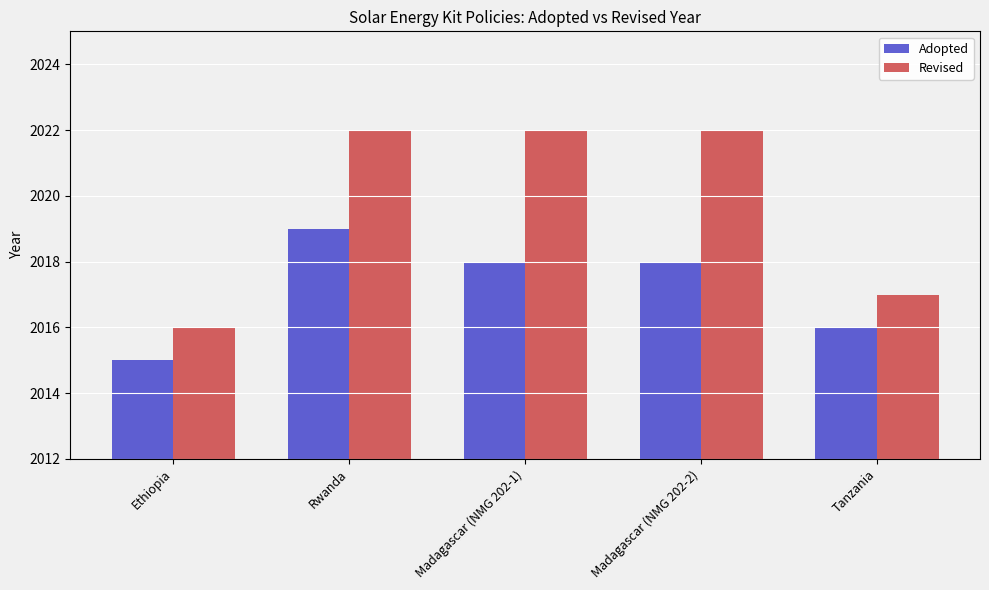

How many bars are there in total?

10